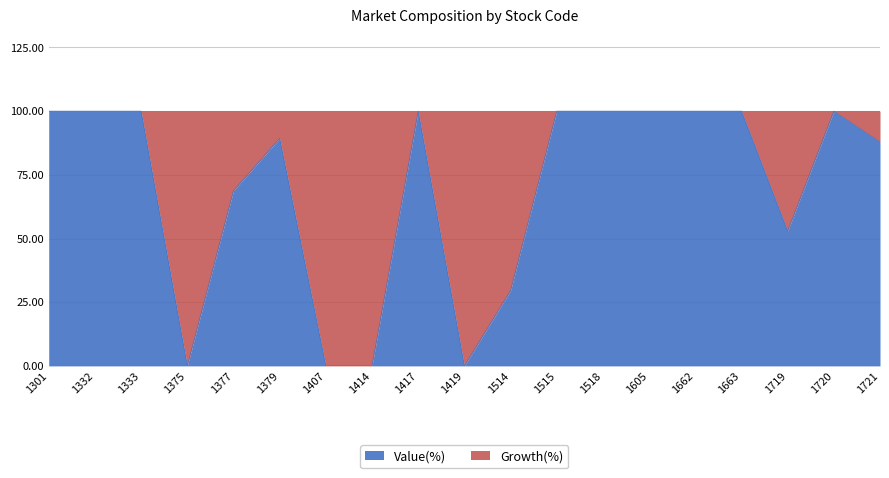

What is the maximum value shown in the chart?

100.0